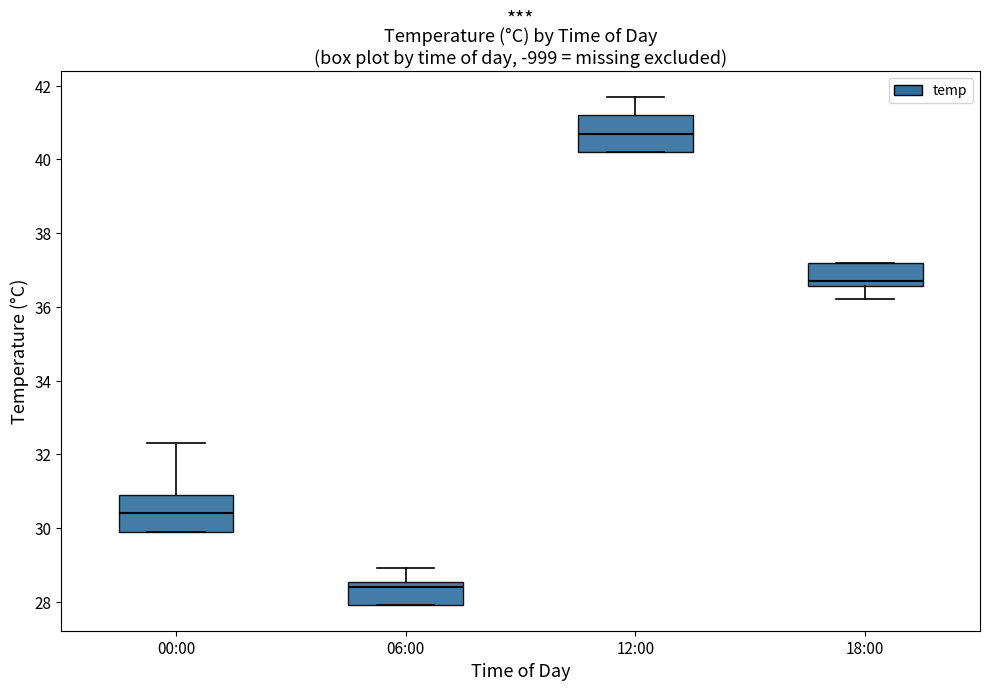

Reading left to right, read every box against the y-axis: the position of its median line, the range the box covers, and the ends of its whiskers. The values are not printed on the chart, so give them approximately, as read against the axis.

00:00: median 30.4, box 30.0 to 31.0, whiskers 30.0 to 32.4
06:00: median 28.4, box 28.0 to 28.6, whiskers 28.0 to 29.0
12:00: median 40.8, box 40.2 to 41.2, whiskers 40.2 to 41.8
18:00: median 36.8, box 36.6 to 37.2, whiskers 36.2 to 37.2